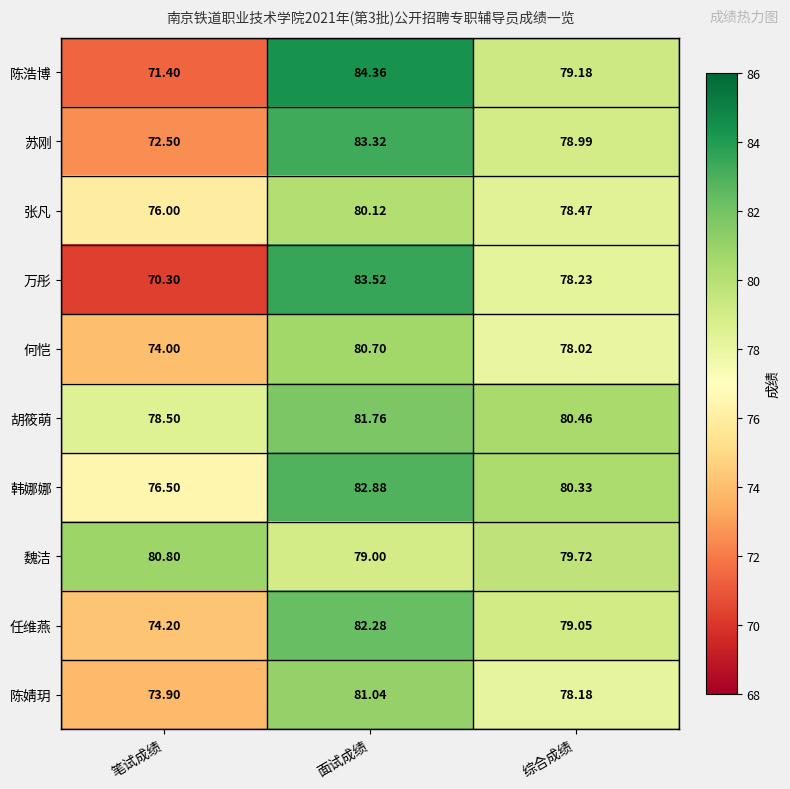

Is the value of 张凡 at 面试成绩 greater than the value of 万彤 at 面试成绩?

No